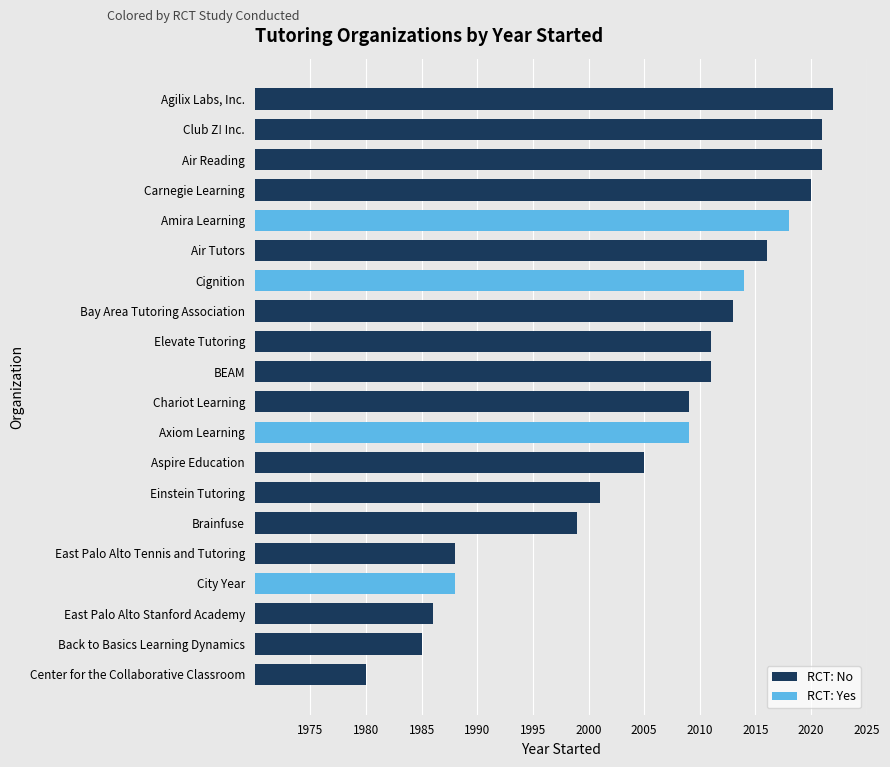

What position from the left is 16?

17